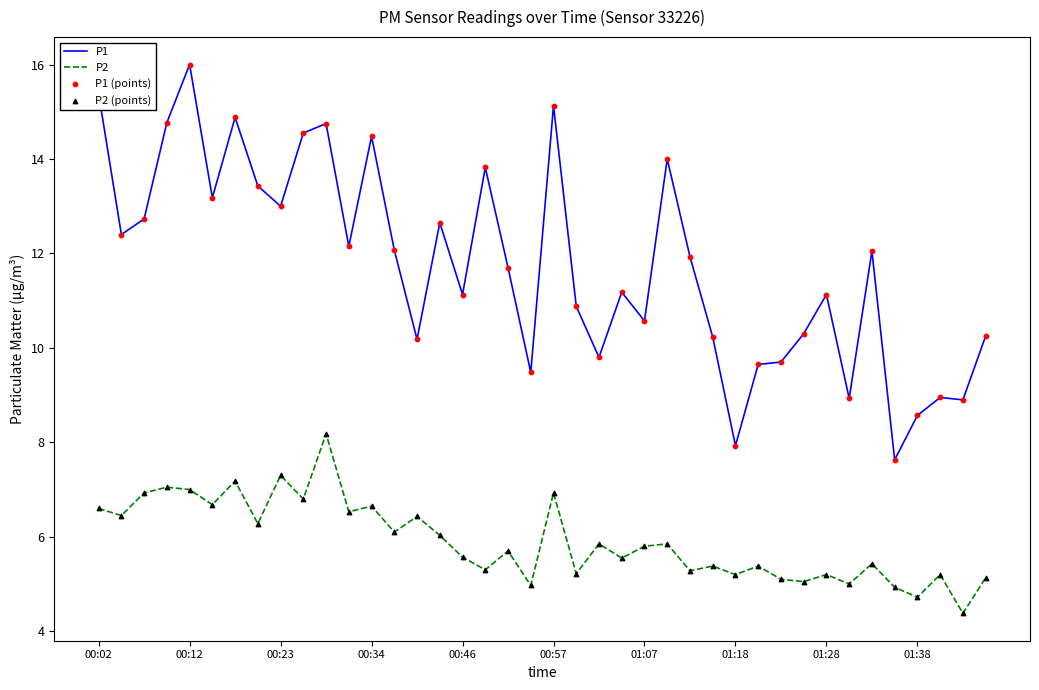

Which series has the widest spread of values?

P1